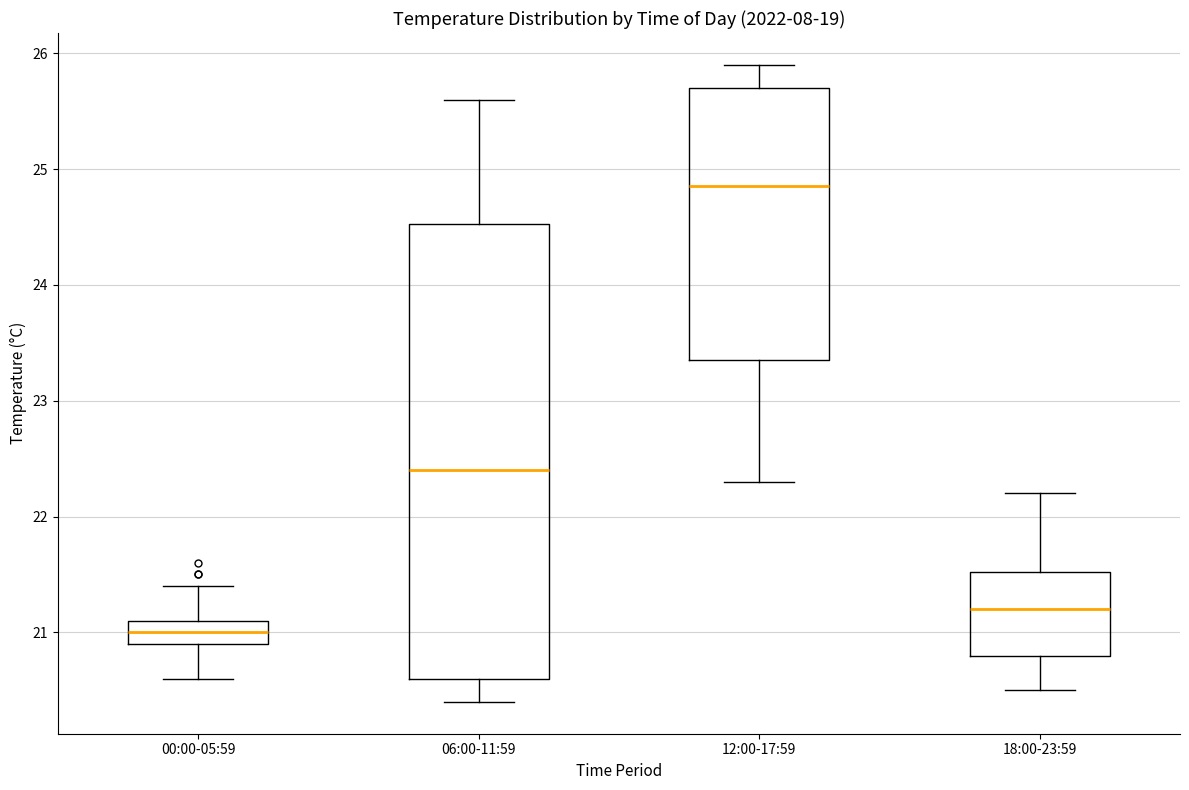

Where is the upper edge of the box for 00:00-05:59 on the y-axis? The values are not printed on the chart, so give them approximately, as read against the axis.

21.1